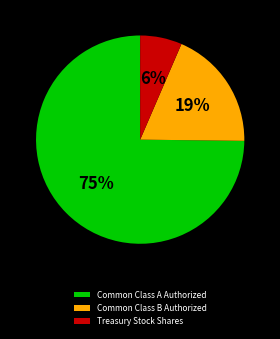

Does any single category account for the majority?

Yes